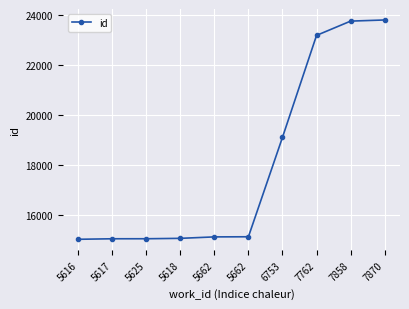

How many categories are shown in the chart?

10